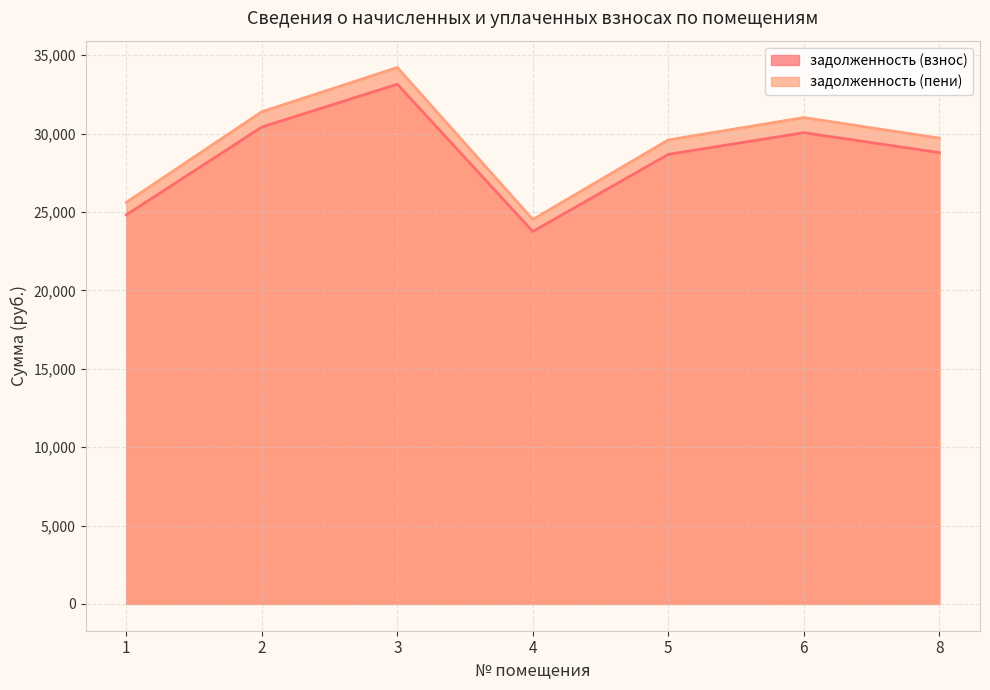

True or false: задолженность (взнос) and задолженность (пени) intersect in this chart.

False